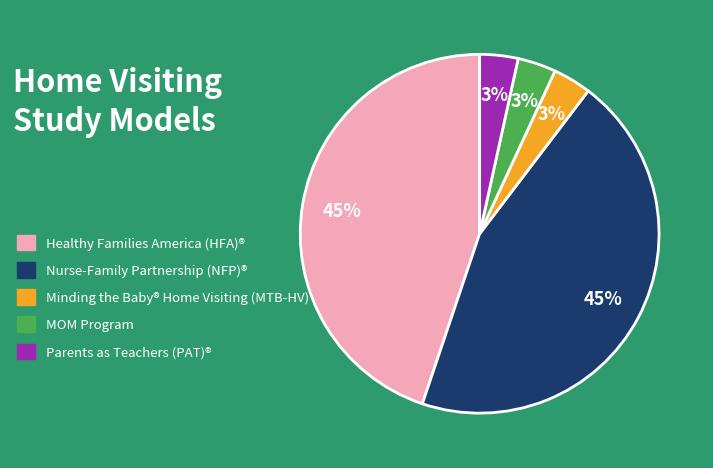

To the nearest percent, what percentage of the pie is Parents as Teachers (PAT)®?

3%